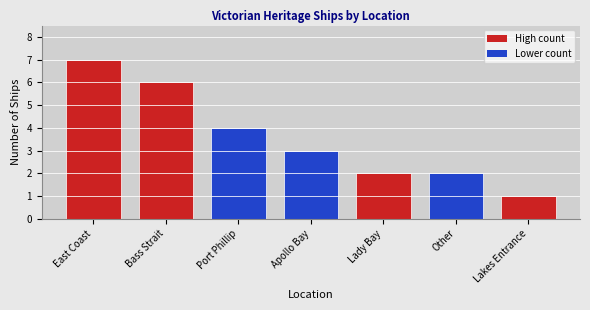

Which category has the highest value across all series?

East Coast